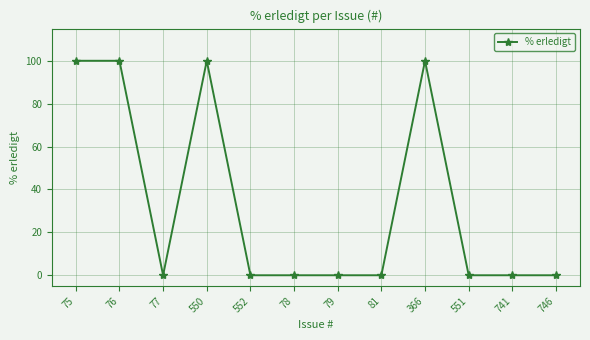

What is the label of the 10th point from the right?

77